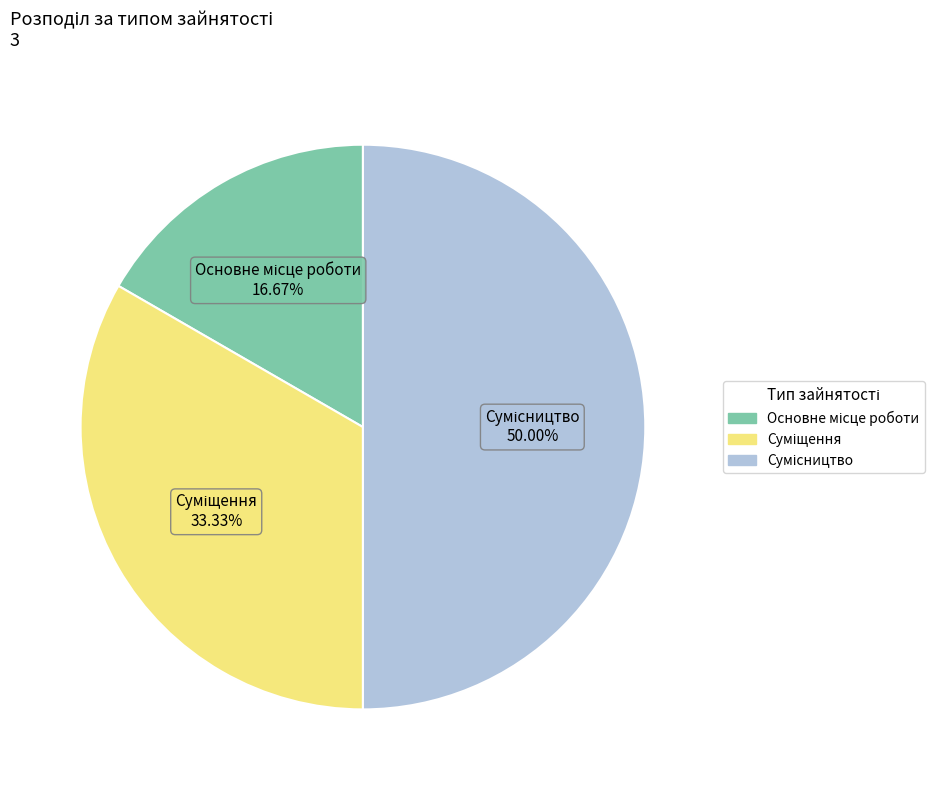

Is there a majority slice in this chart?

No